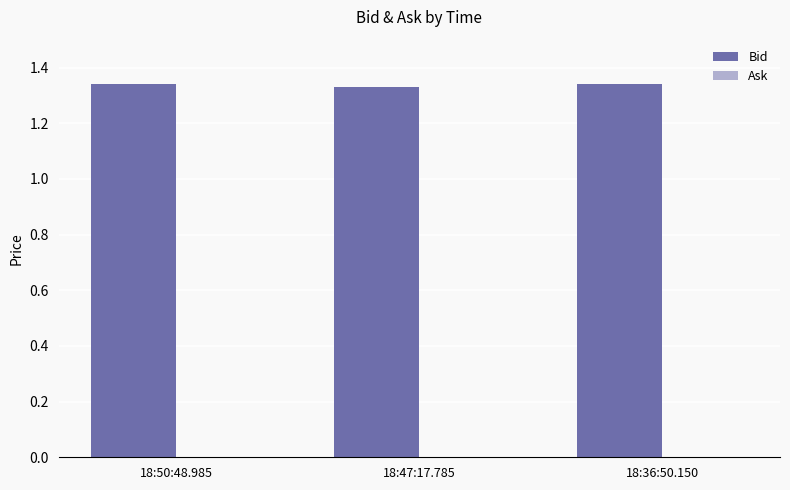

What is the ratio of the value at 18:47:17.785 to the value at 18:50:48.985?

1.0